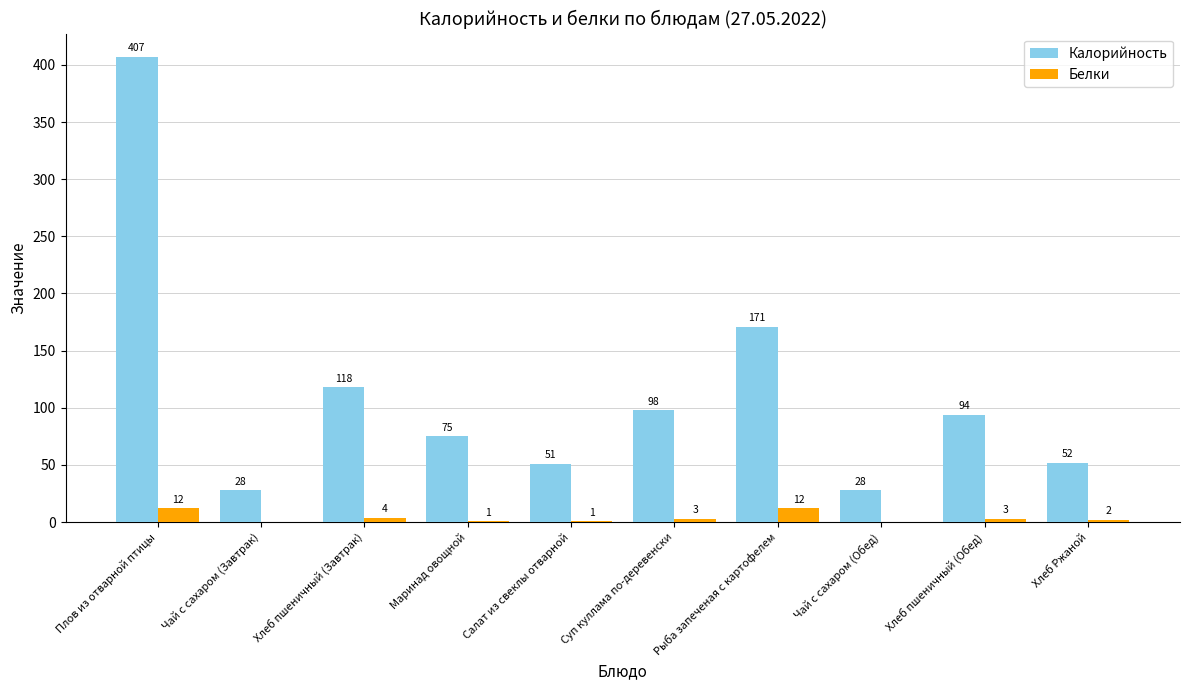

True or false: Калорийность has a value of 407 at Плов из отварной птицы.

True